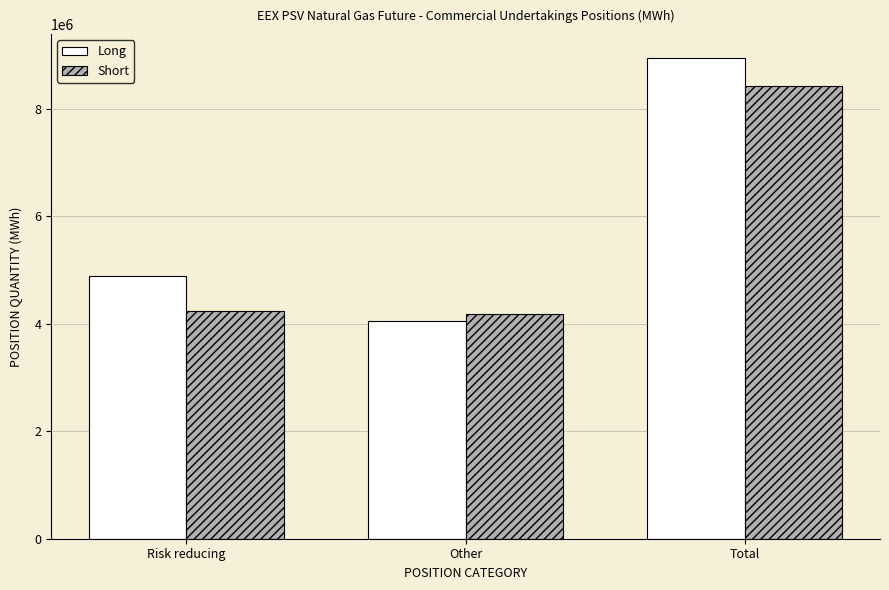

Reading right to left, what are all the values shown in this chart?

Long: Total=8937096	Other=4055136	Risk reducing=4881960
Short: Total=8417520	Other=4178568	Risk reducing=4238952